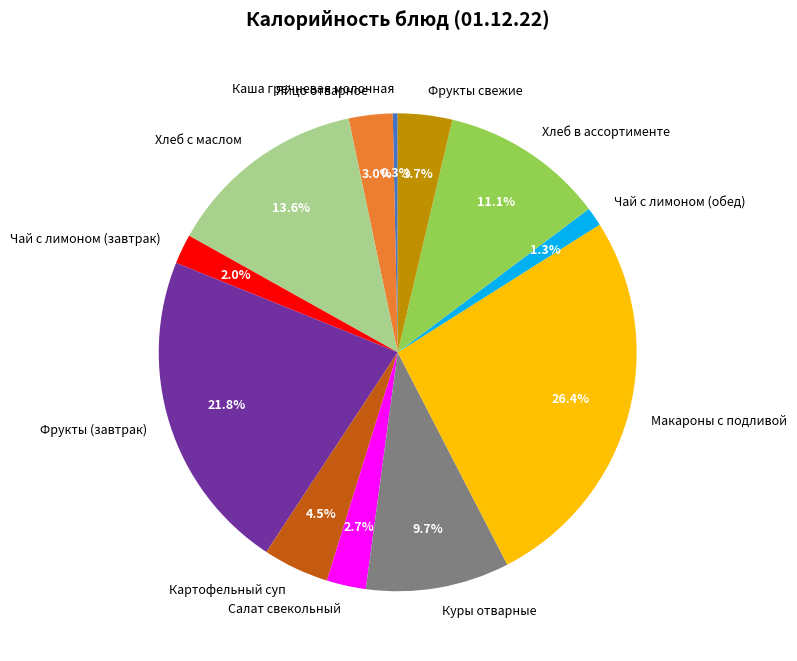

To the nearest percent, what is the difference between the largest and smallest slice percentages?

26%